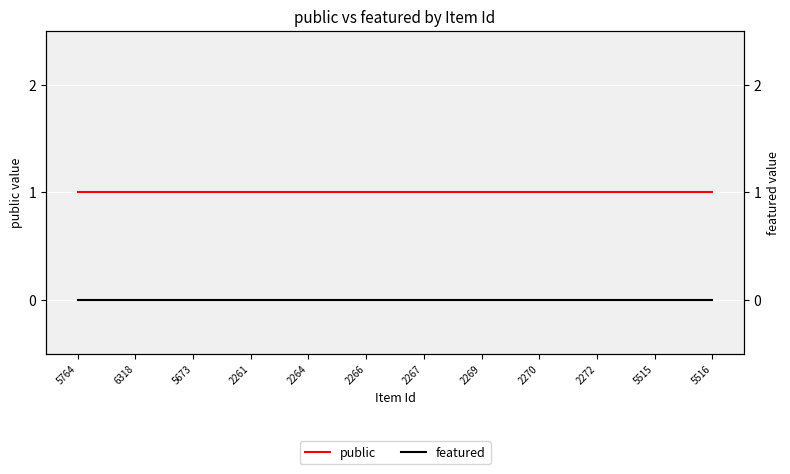

True or false: public has more than 0 interior local peaks.

False